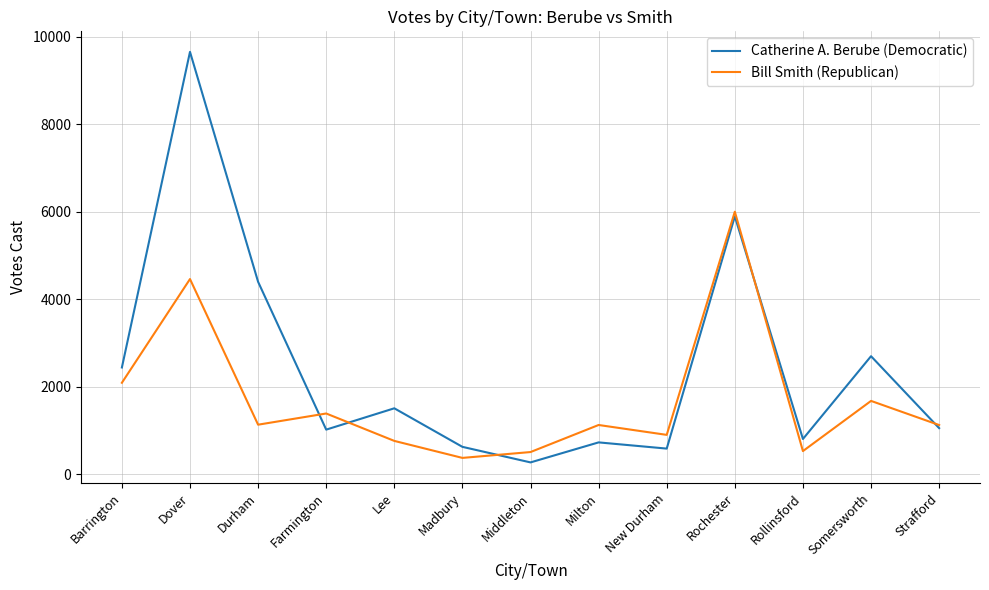

At Milton, list the series in order from smallest to largest.

Catherine A. Berube (Democratic), Bill Smith (Republican)